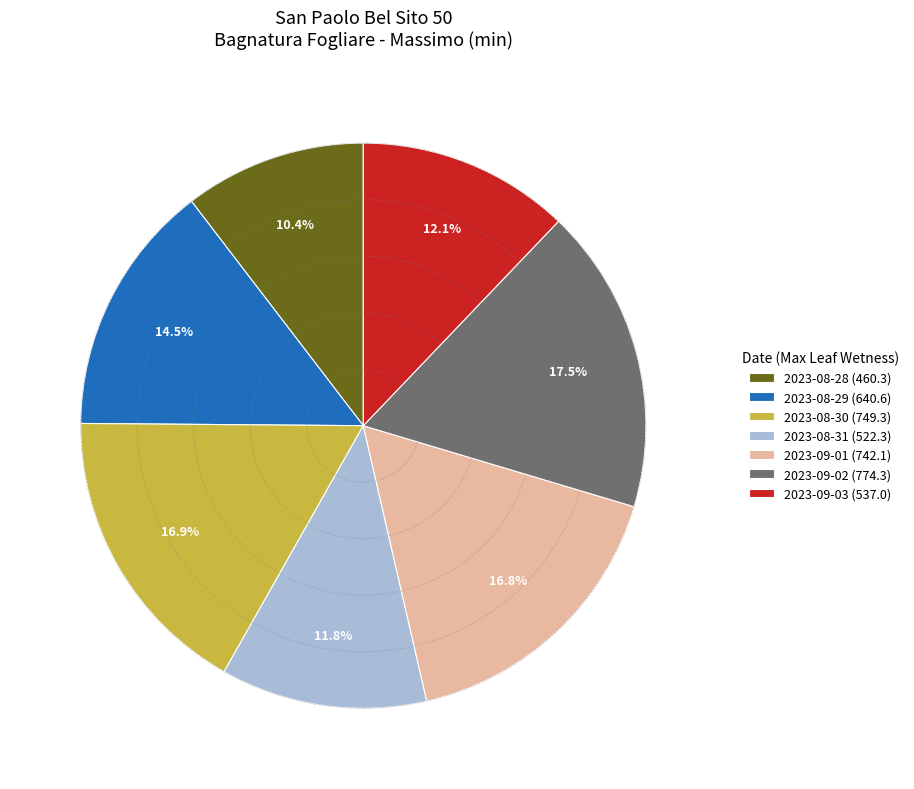

True or false: 2023-09-01 accounts for 27% of the total.

False